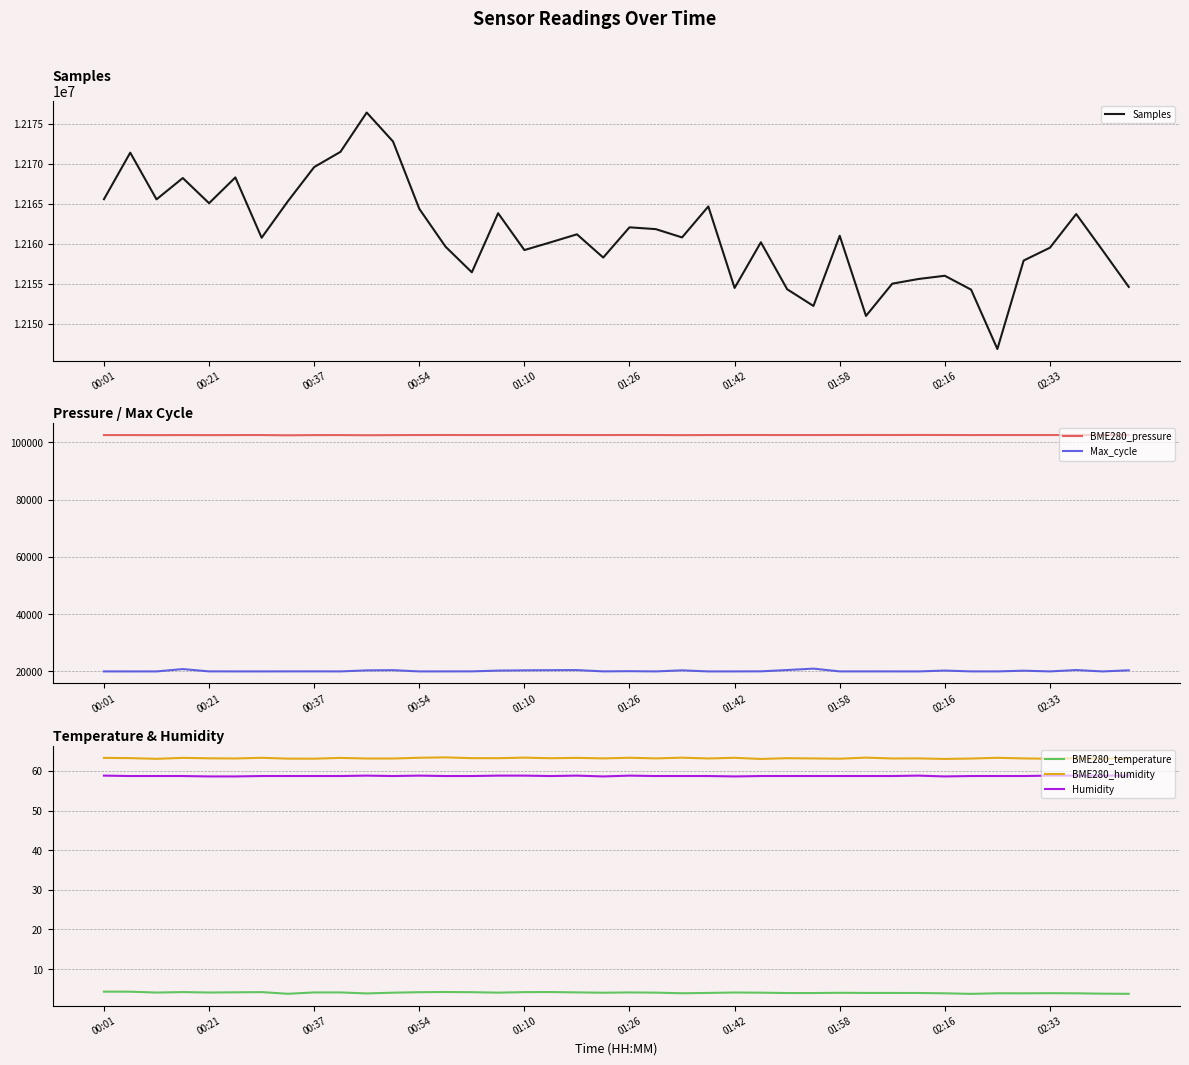

Which series has the largest total across all categories?

Samples